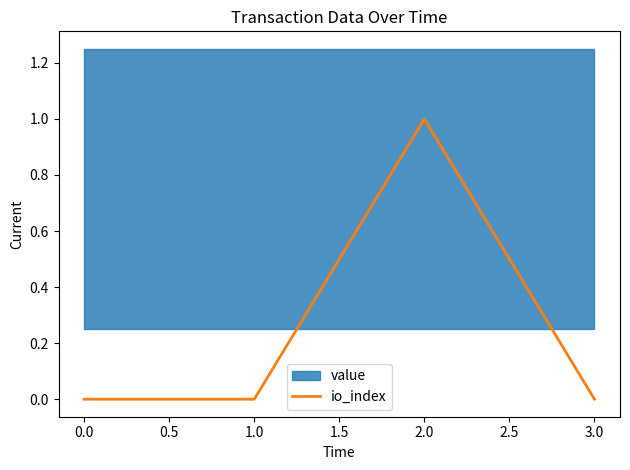

Reading left to right, transcribe all the data shown in this chart.

0	0	1	0